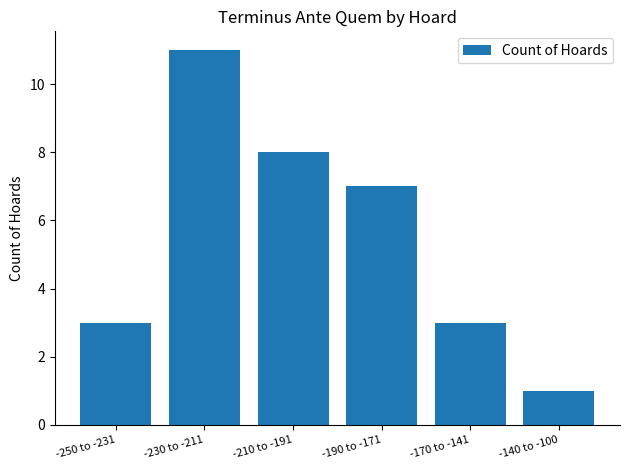

What is the sum of the values at -140 to -100 and -210 to -191?

9